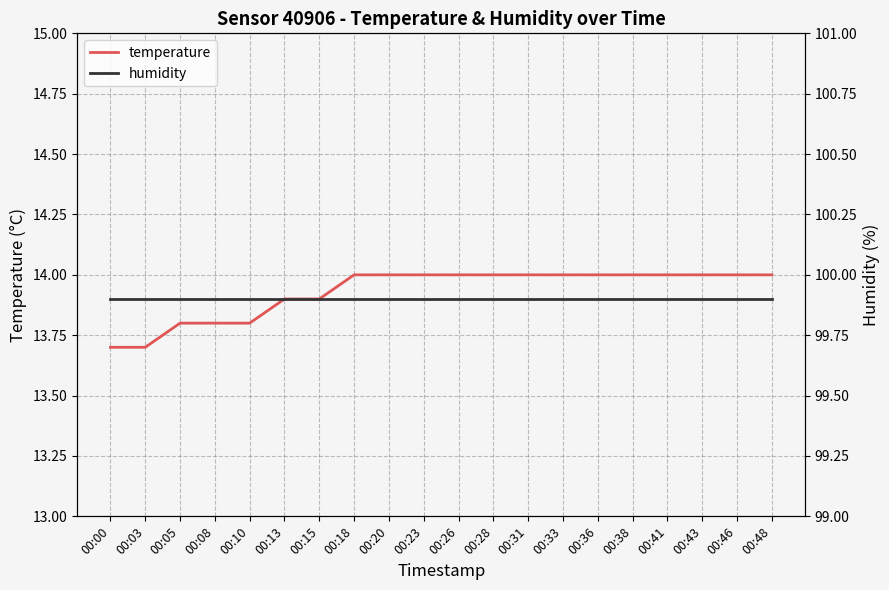

Is the value of humidity at 00:10 greater than the value of temperature at 00:38?

Yes